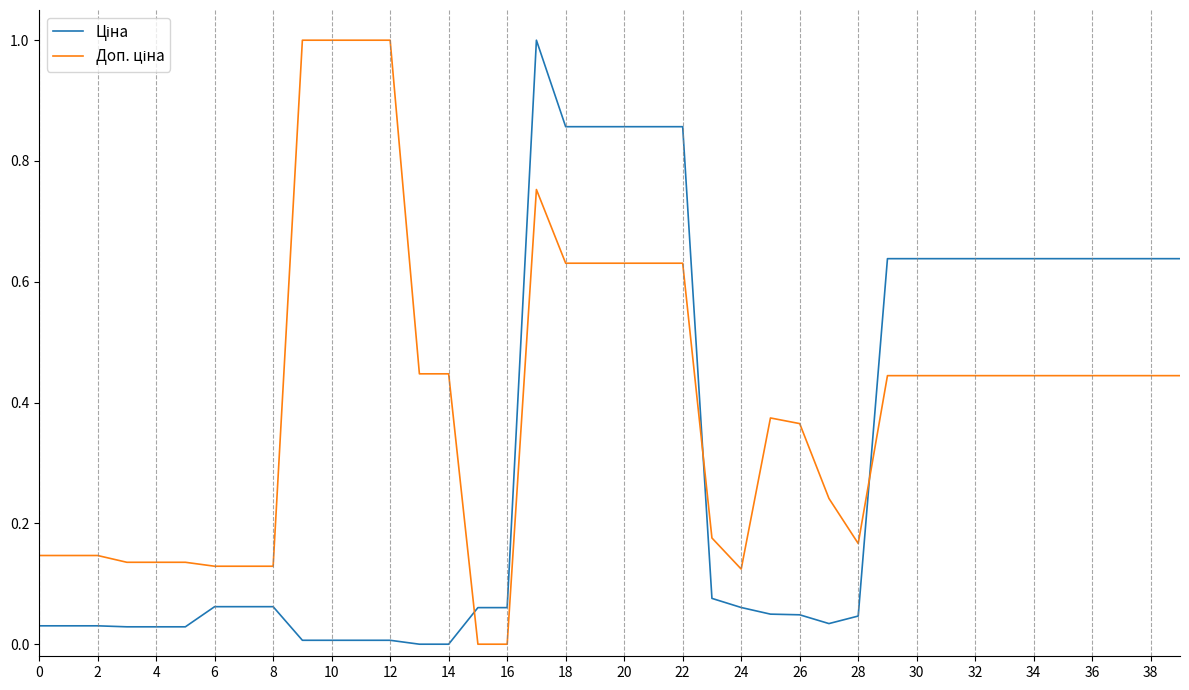

What is the greatest value displayed?

1.0